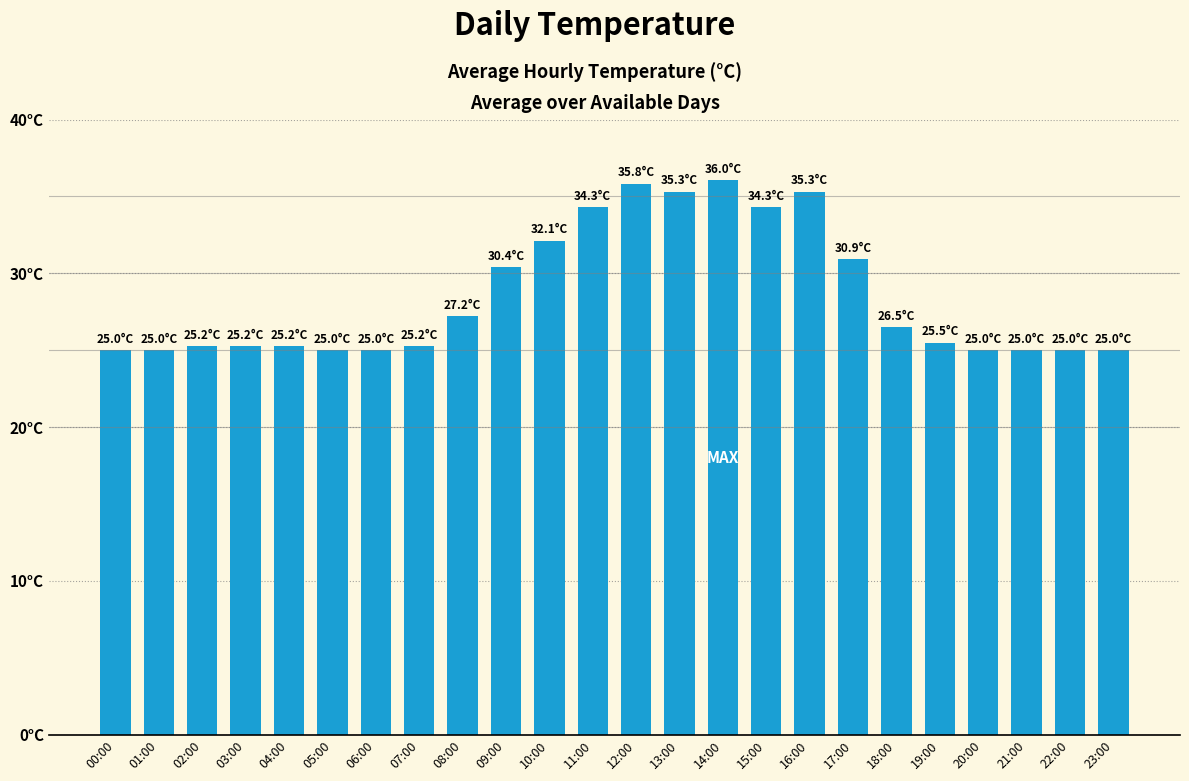

List the labels in order of value, largest first.

14:00, 12:00, 13:00, 16:00, 11:00, 15:00, 10:00, 17:00, 09:00, 08:00, 18:00, 19:00, 02:00, 03:00, 04:00, 07:00, 00:00, 01:00, 05:00, 06:00, 20:00, 21:00, 22:00, 23:00